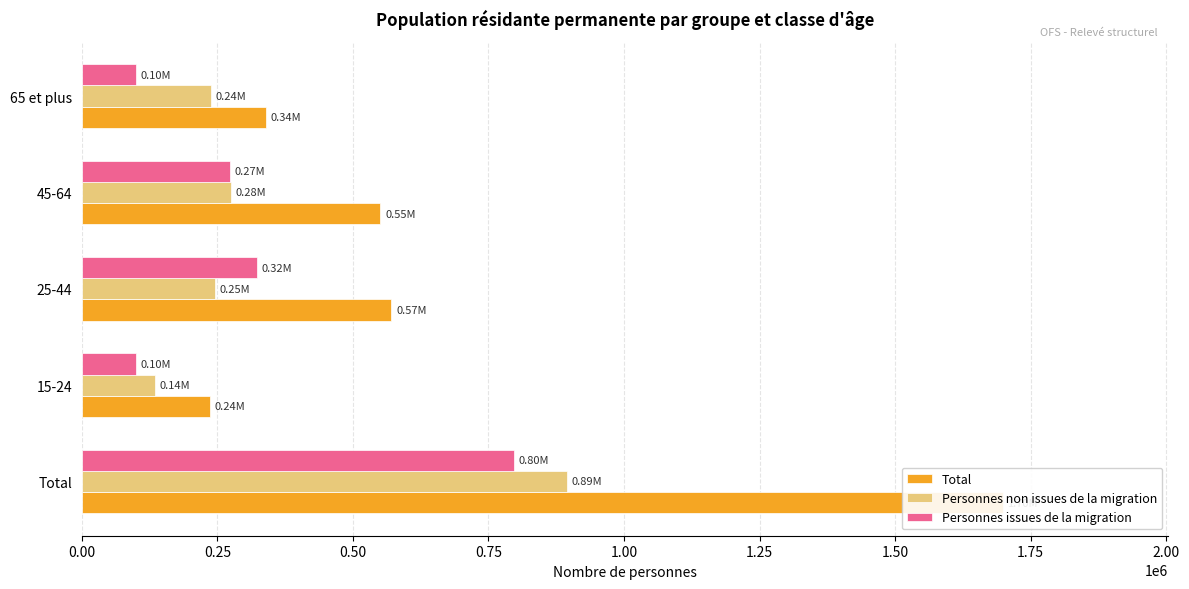

At how many categories does at least one series exceed 1402244?

1